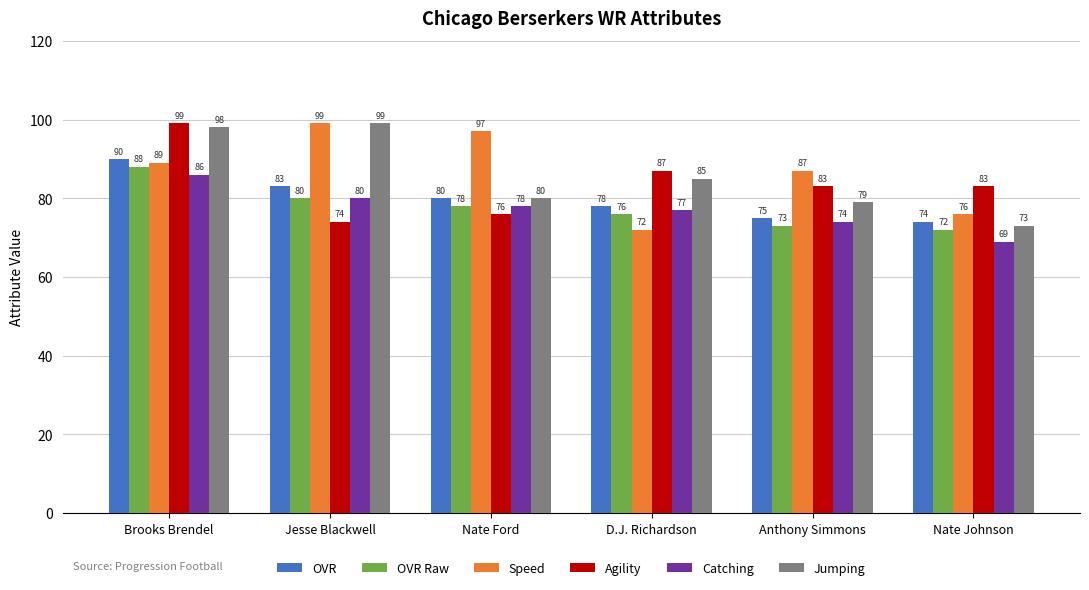

How many data points in Speed are less than 89?

3